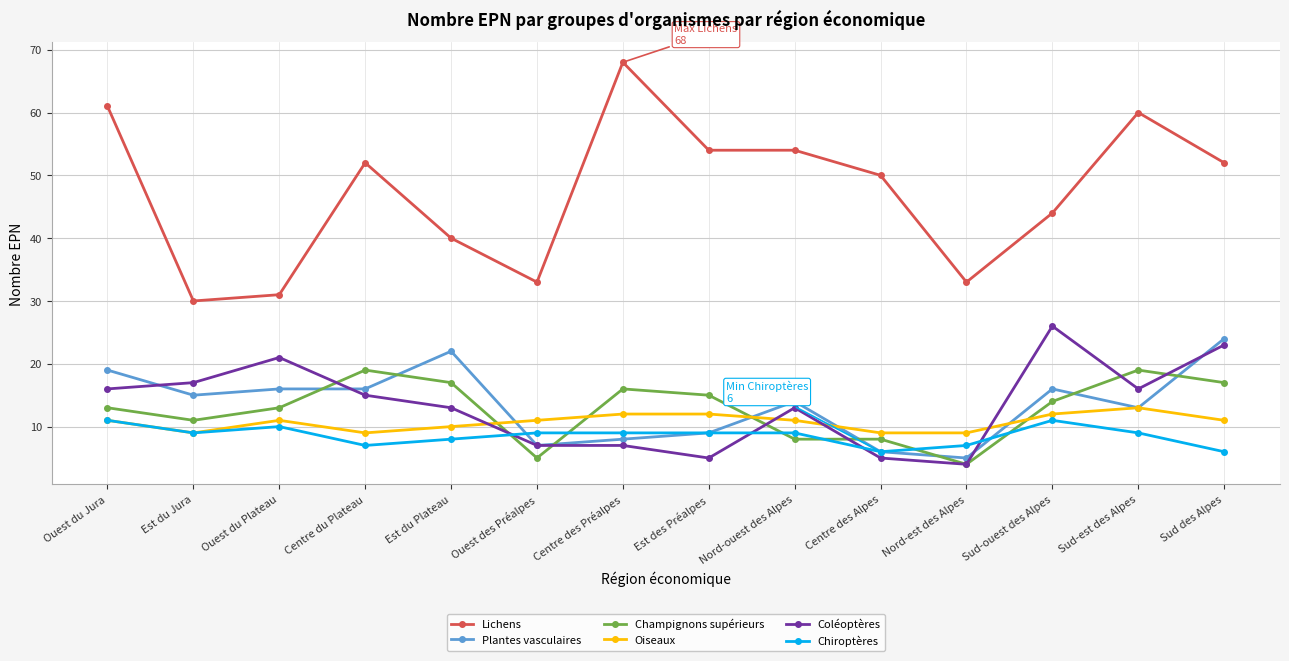

True or false: Lichens and Coléoptères intersect in this chart.

False